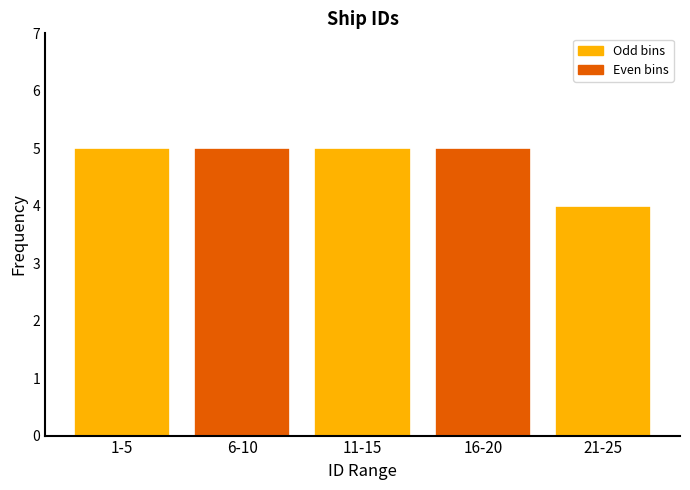

Reading right to left, list all the values displayed in this chart.

4	5	5	5	5